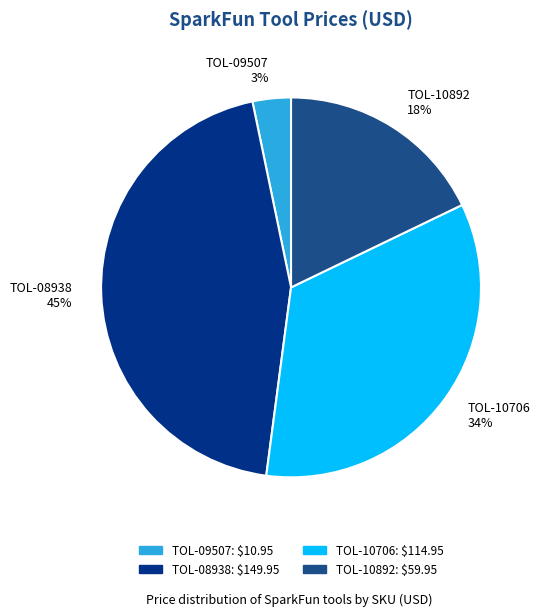

To the nearest percent, what is the average slice percentage?

25%